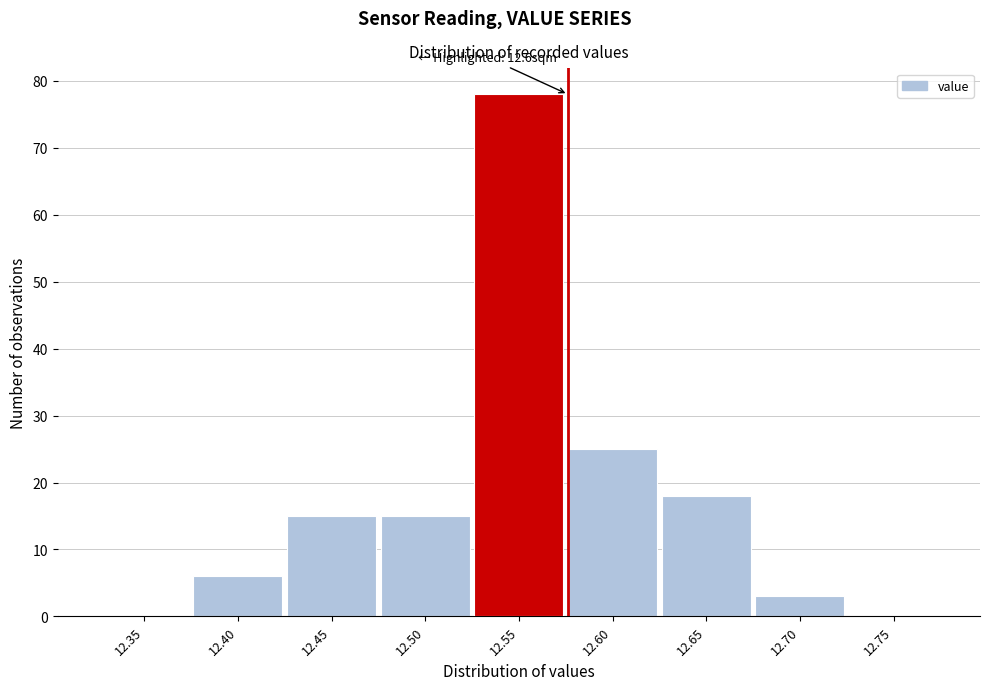

Reading left to right, list all the values displayed in this chart.

12.35=0	12.40=6	12.45=15	12.50=15	12.55=78	12.60=25	12.65=18	12.70=3	12.75=0